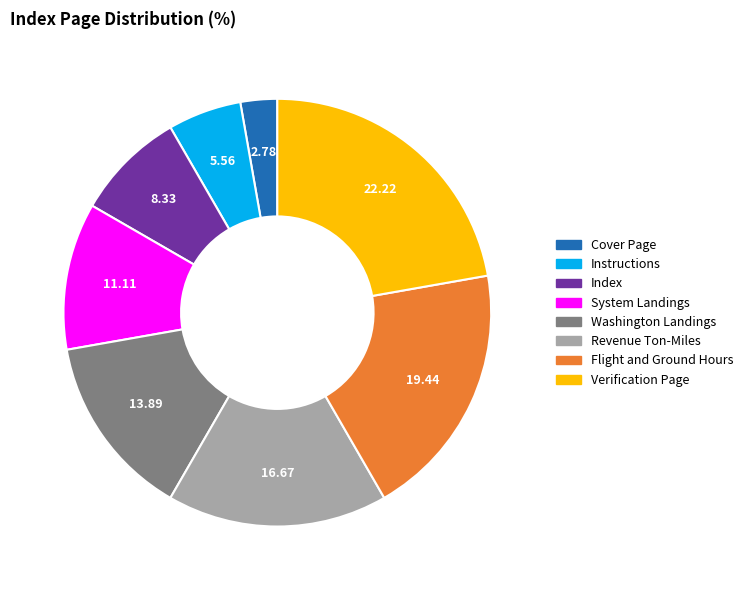

Is it true that System Landings is 11% of the pie?

True